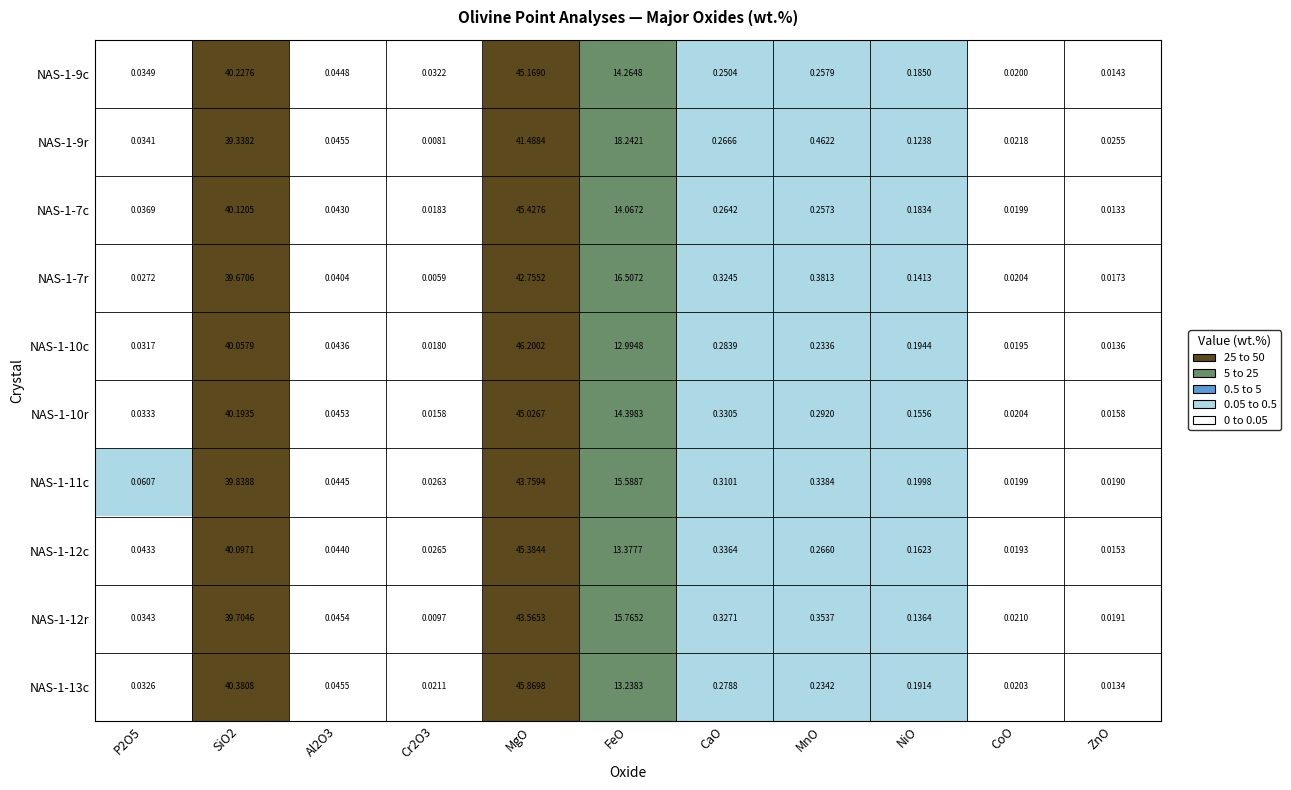

At which label is NAS-1-11c closest to 21?

FeO